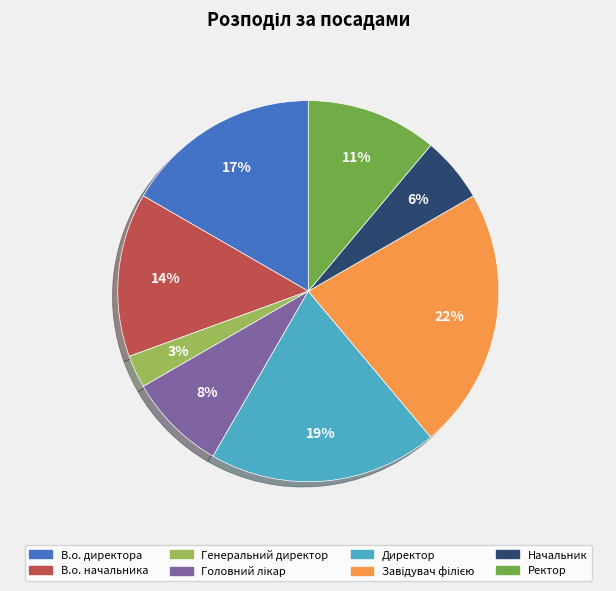

To the nearest percent, what is the difference between the largest and smallest slice percentages?

19%